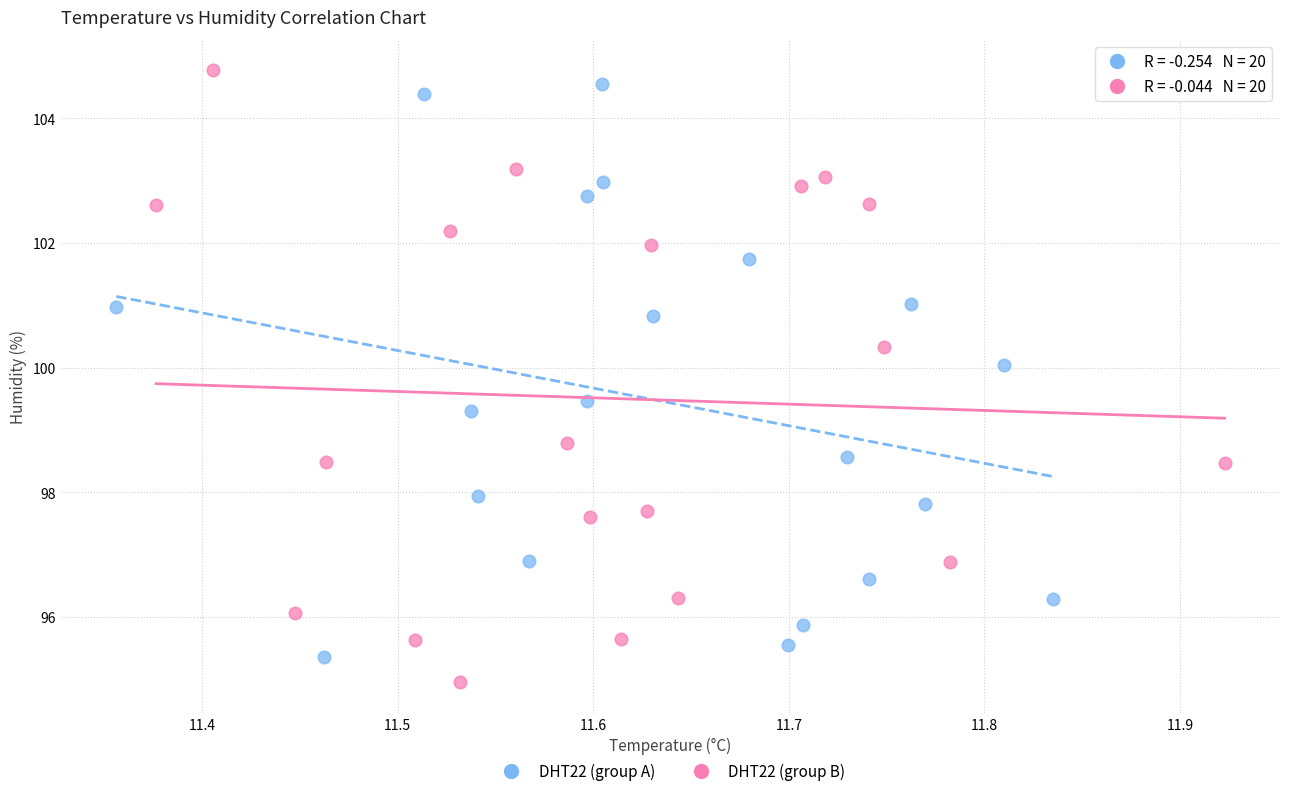

Which series reaches the minimum Y coordinate?

DHT22 (group B)